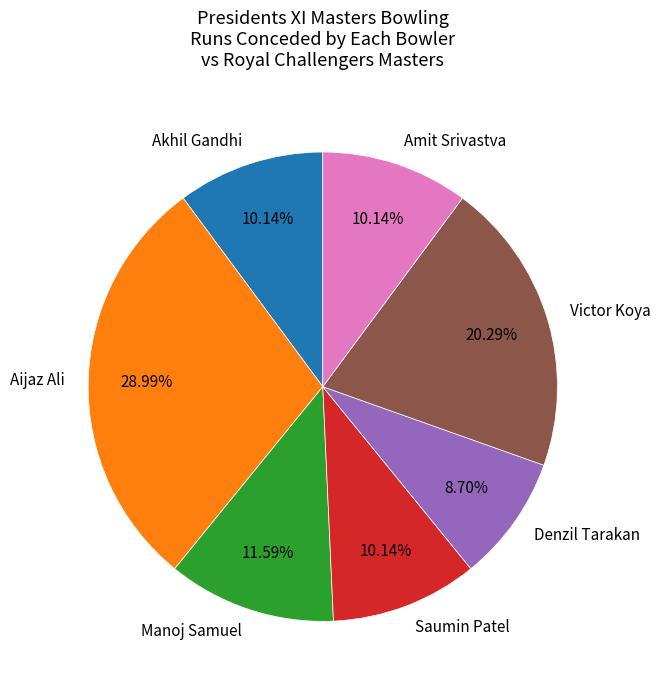

Count the number of slices in the pie.

7